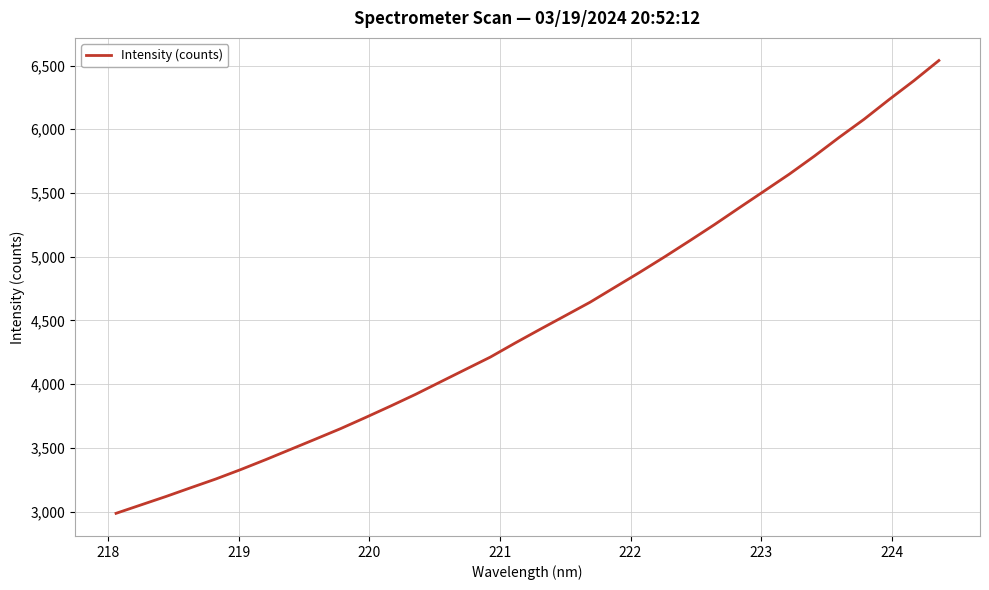

How many lines are shown in the chart?

1